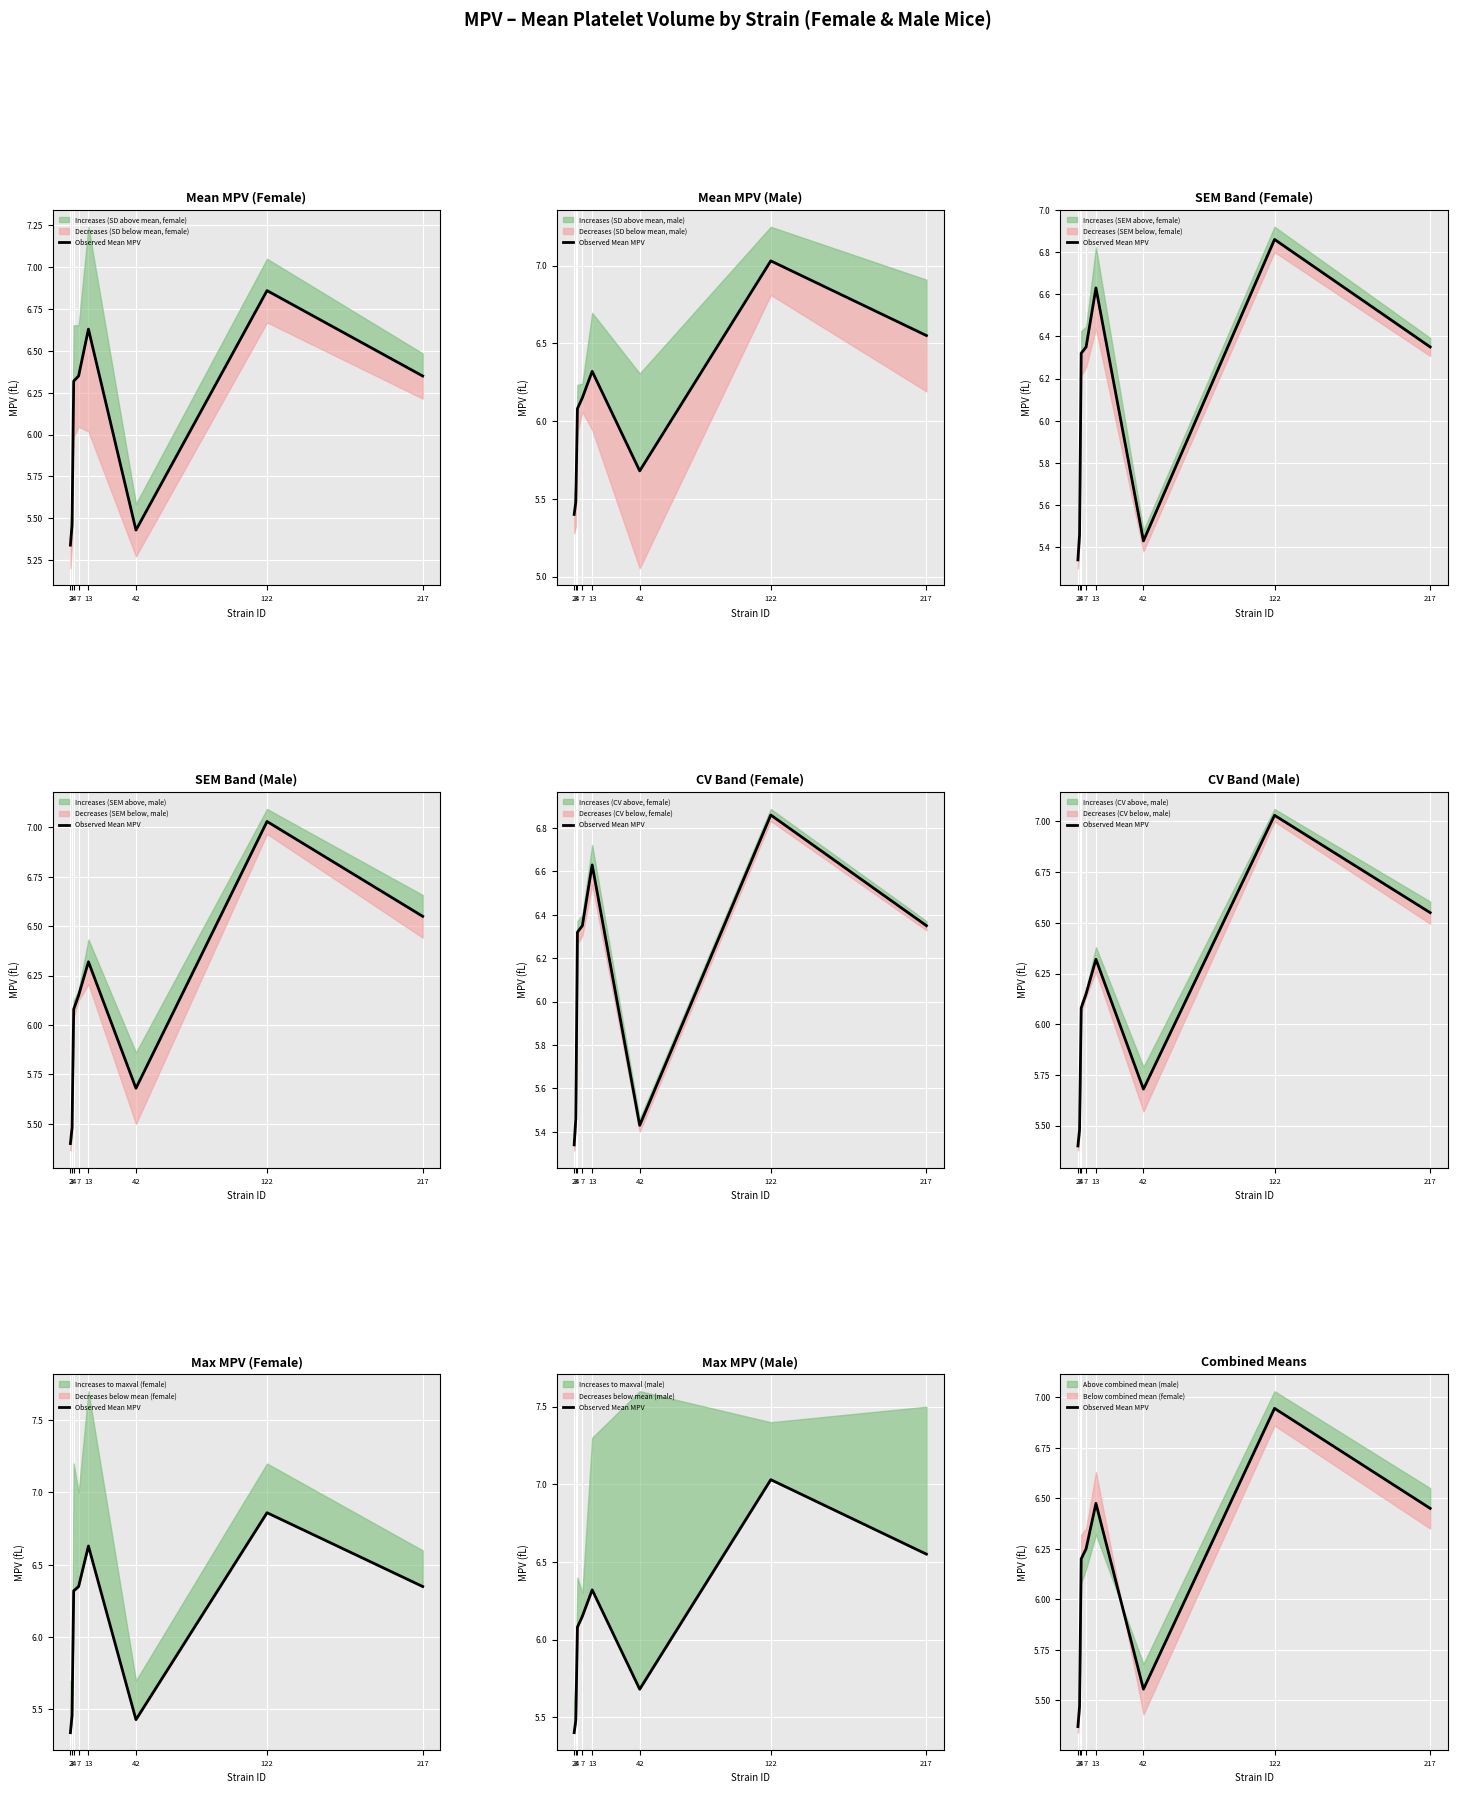

The value at 3 is 5.5. True or false?

True